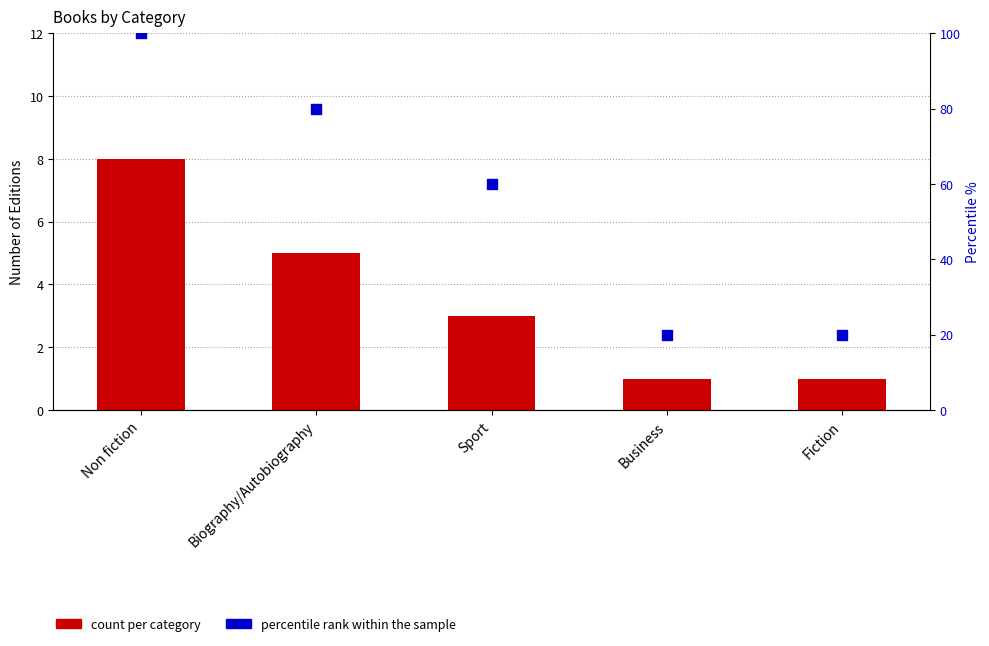

Which series reaches the minimum Y coordinate?

count per category